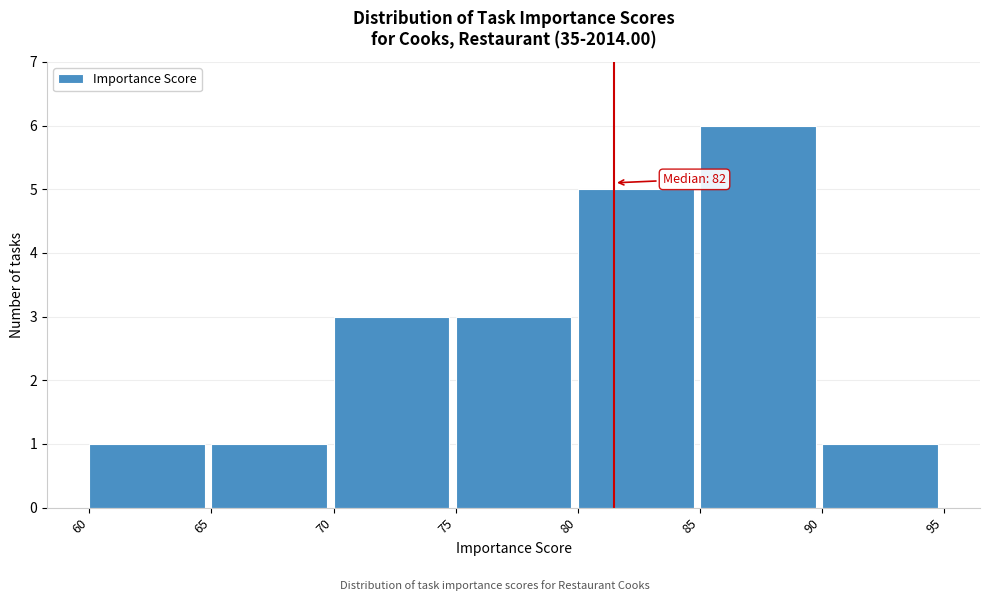

Which range on the x-axis has the tallest bar?

85 to 90